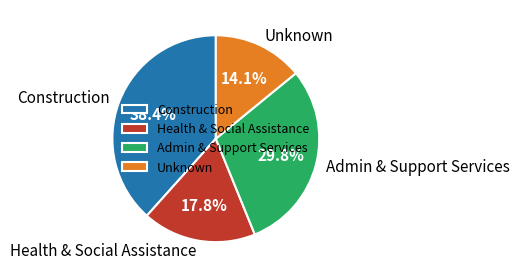

Does any single category account for the majority?

No